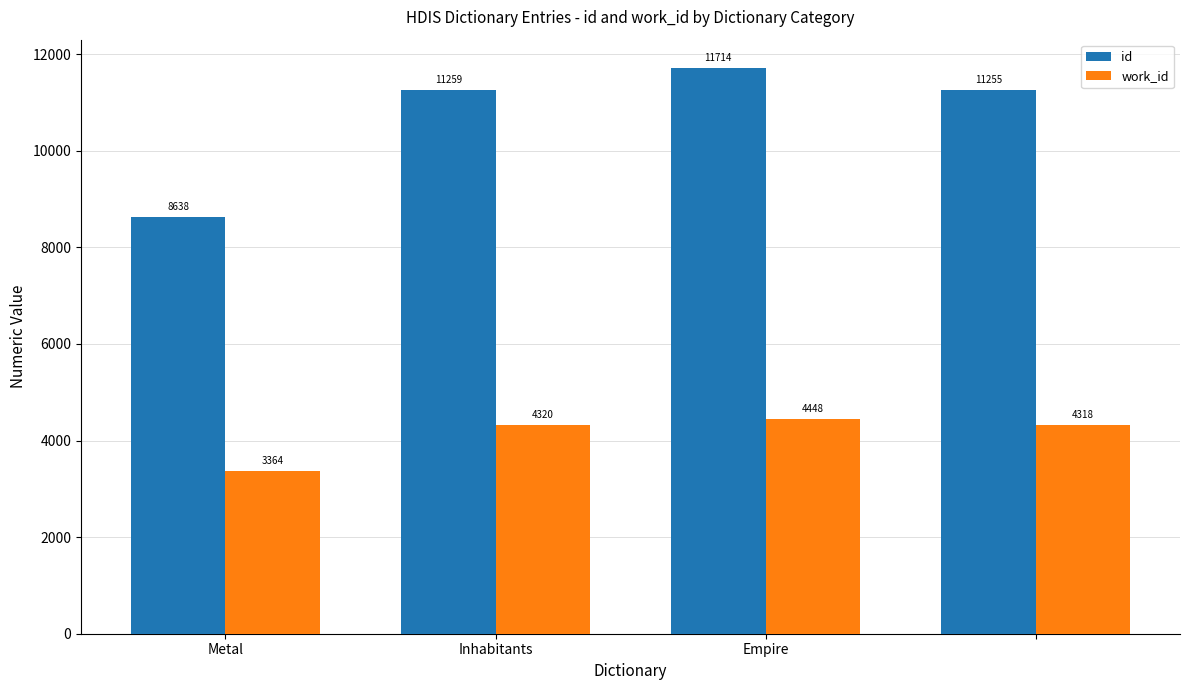

Which series has the largest total across all categories?

id